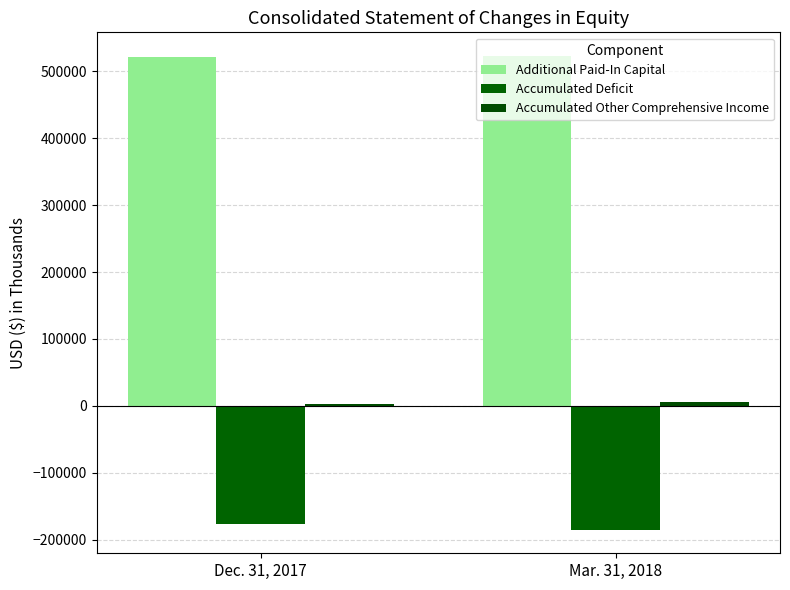

Which label corresponds to the smallest value in the chart?

Mar. 31, 2018